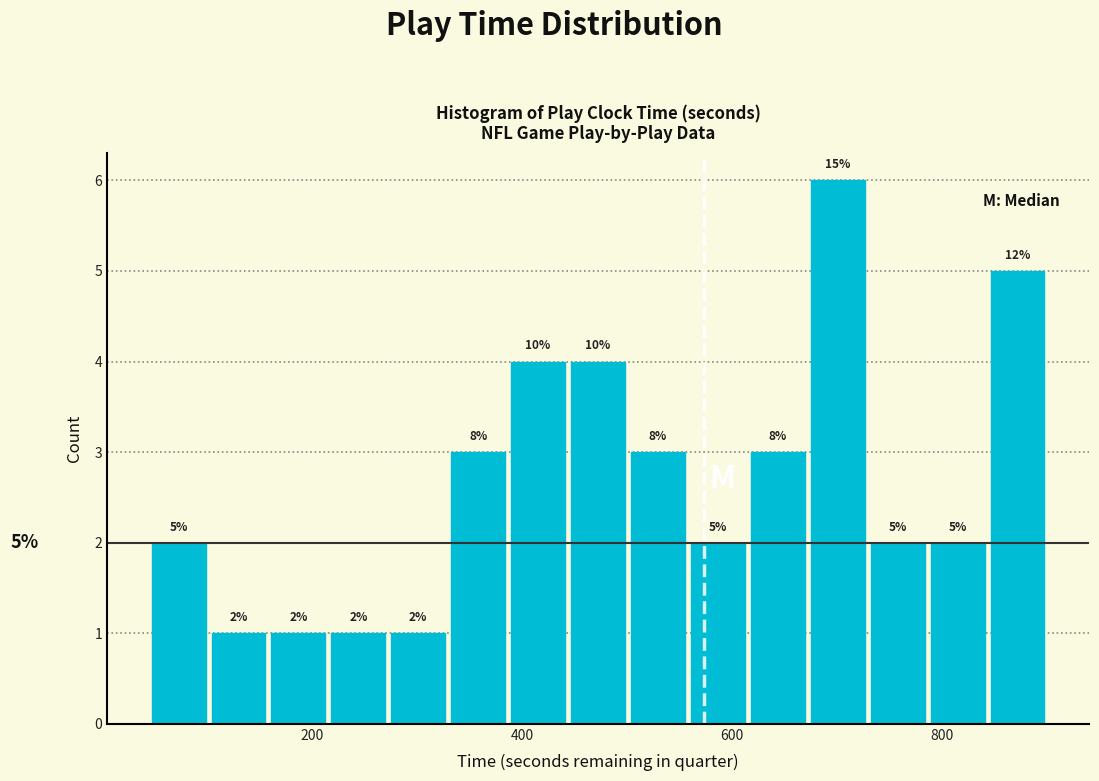

Around what value on the x-axis is the tallest bar? Give the approximate position of its centre, as read against the axis.

700